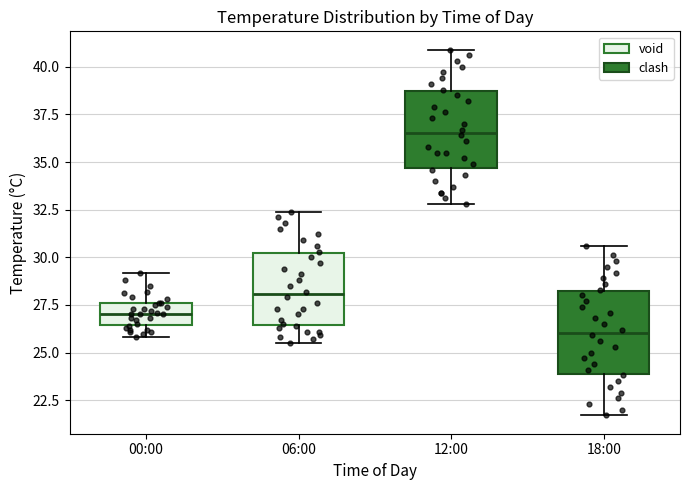

Where is the upper edge of the box for 06:00 on the y-axis? The values are not printed on the chart, so give them approximately, as read against the axis.

30.0